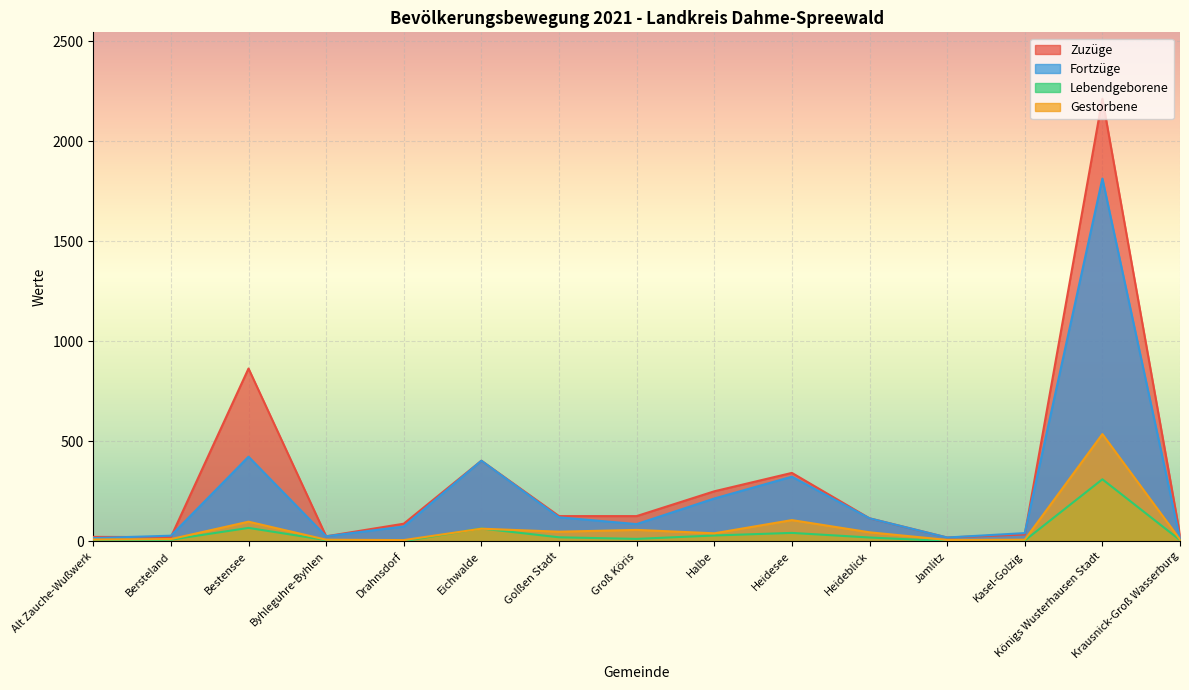

What is the minimum value for Gestorbene?

6